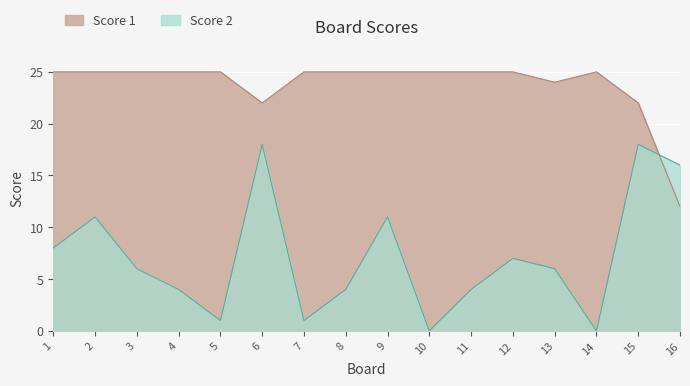

What is the difference between the maximum and minimum values in the Score 1 series?

13